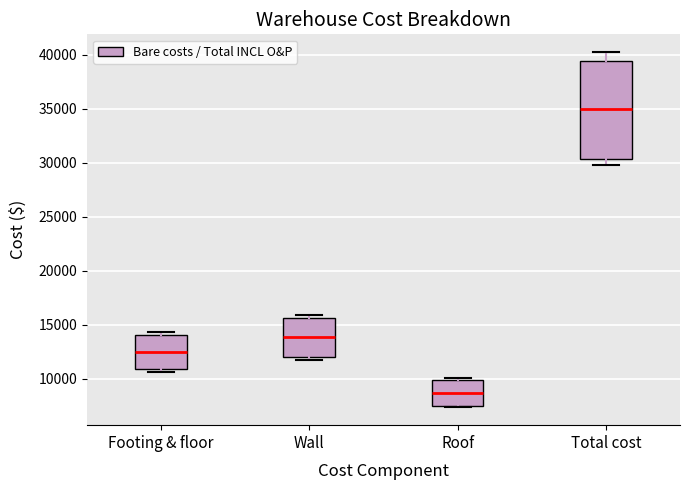

Comparing the boxes themselves (not the whiskers), which one is the tallest?

Total cost